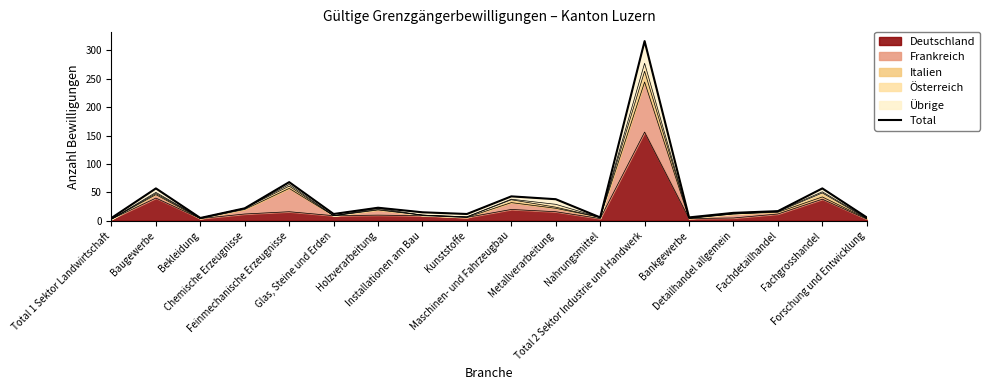

What is the change in value from Total 1 Sektor Landwirtschaft to Fachgrosshandel?

+52